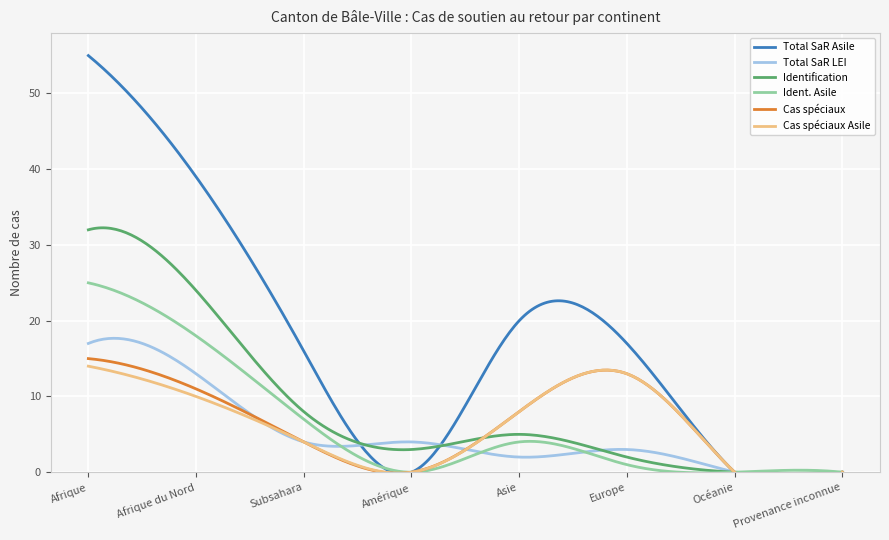

What is the spread (max minus min) of values at Europe?

16